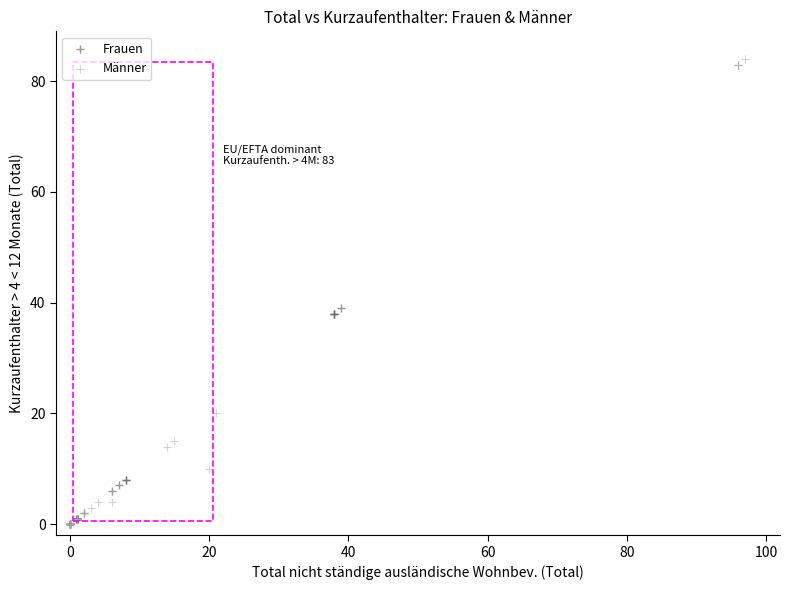

Which series reaches the maximum Y coordinate?

Männer